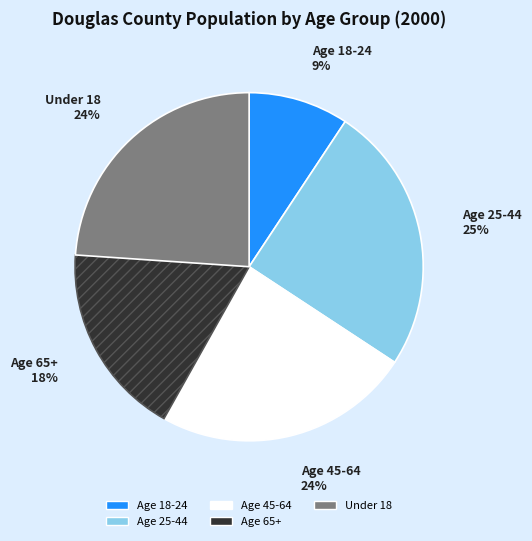

Which has a higher value, Age 18-24 or Under 18?

Under 18